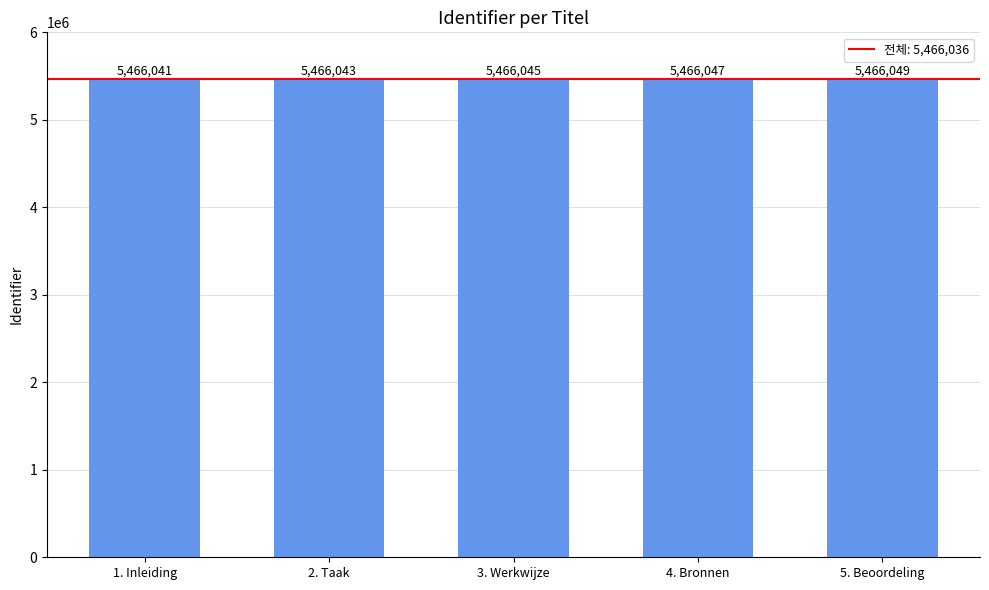

What is the change in value from 3. Werkwijze to 4. Bronnen?

+2